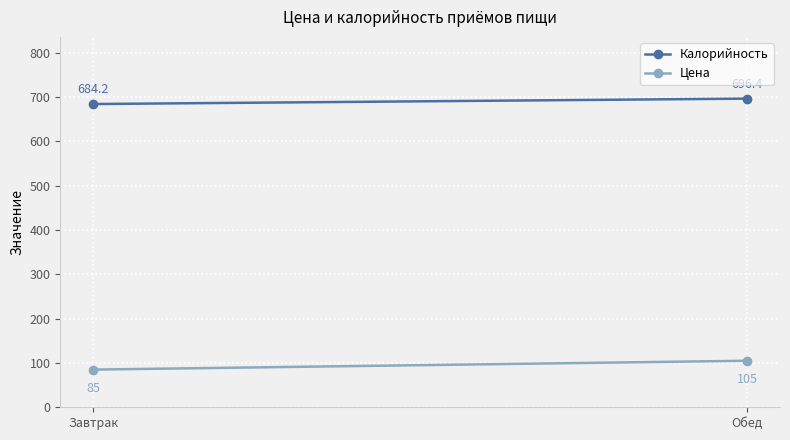

What is the label of the 2nd point from the right?

Завтрак